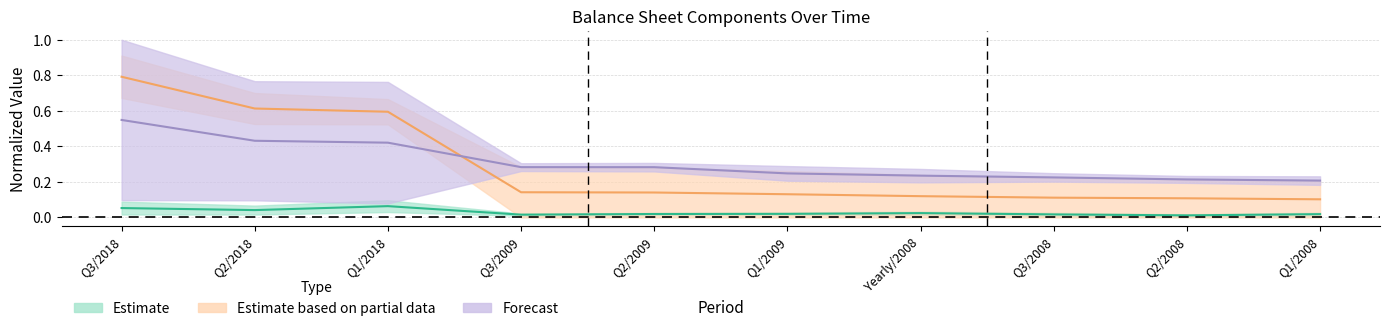

Count the number of categories in the chart.

10